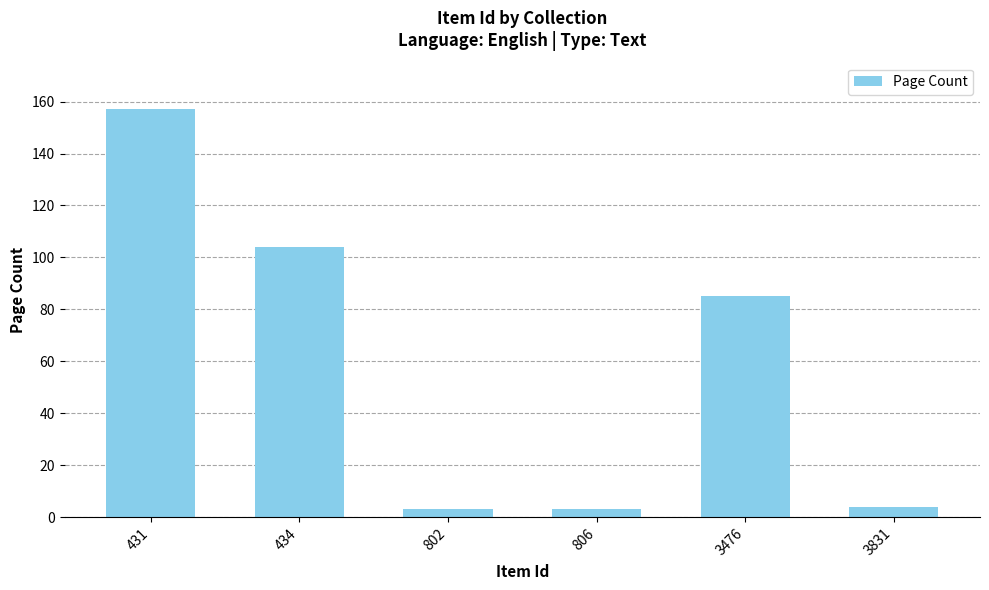

Is it true that the value at 802 is 3?

True